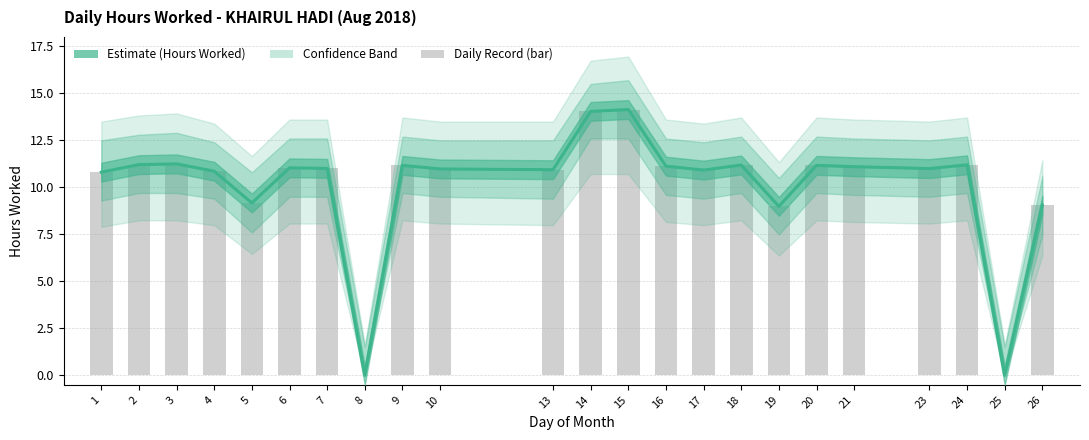

What is the sum of all values?

232.4